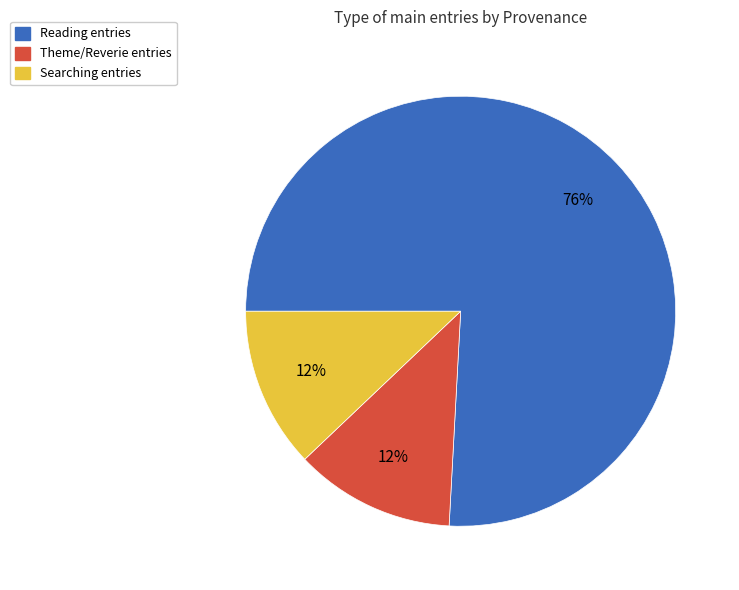

Is there any slice that represents more than half of the pie?

Yes